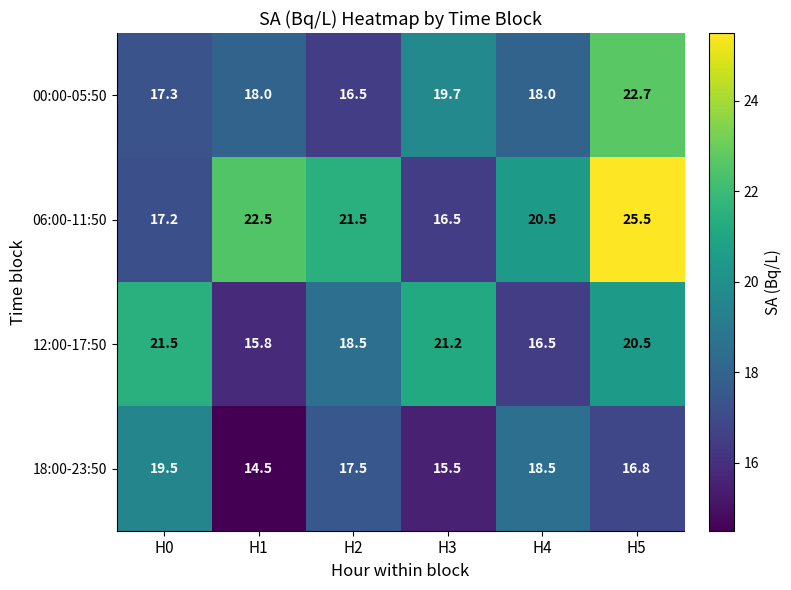

Read the 00:00-05:50 value at H3.

19.7